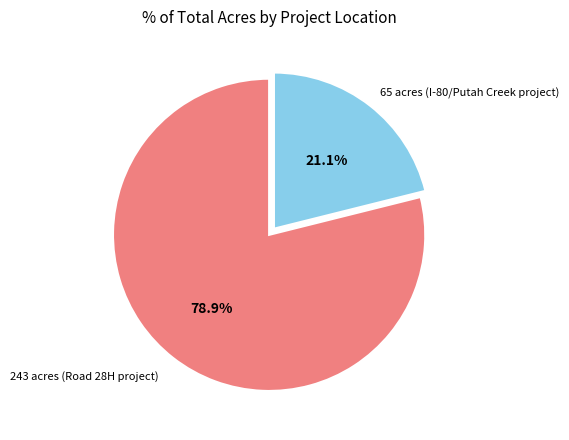

What percentage do 243 acres (Road 28H project) and 65 acres (I-80/Putah Creek project) together represent?

100.0%